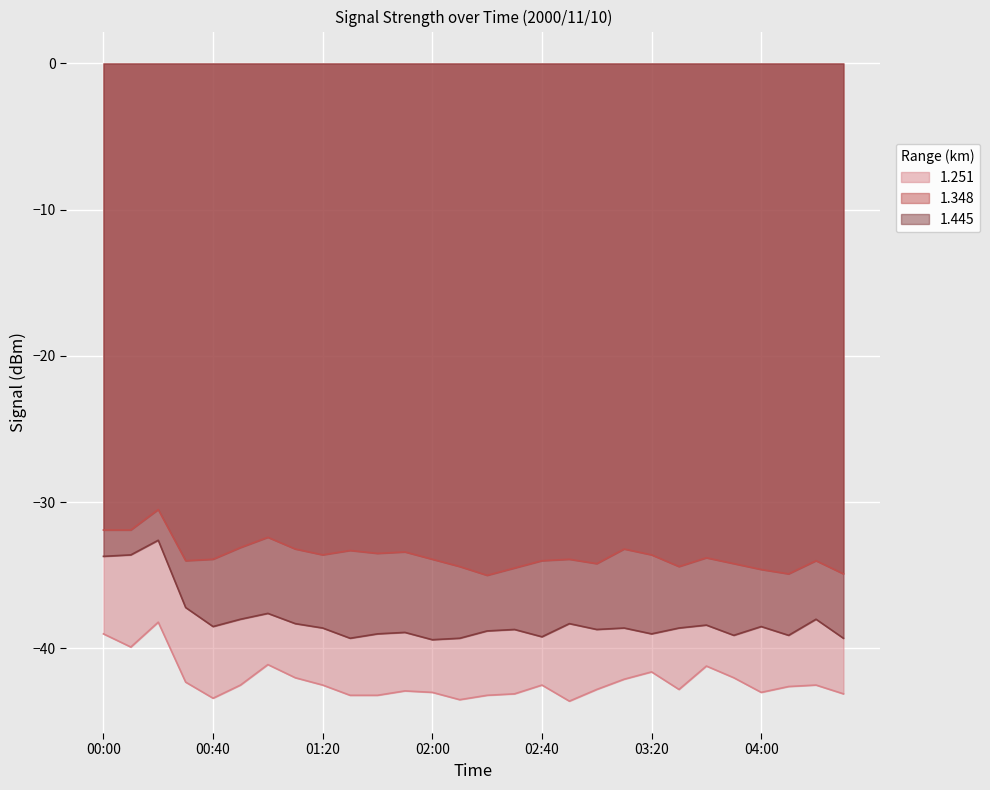

Which series has the largest range (max minus min)?

1.445